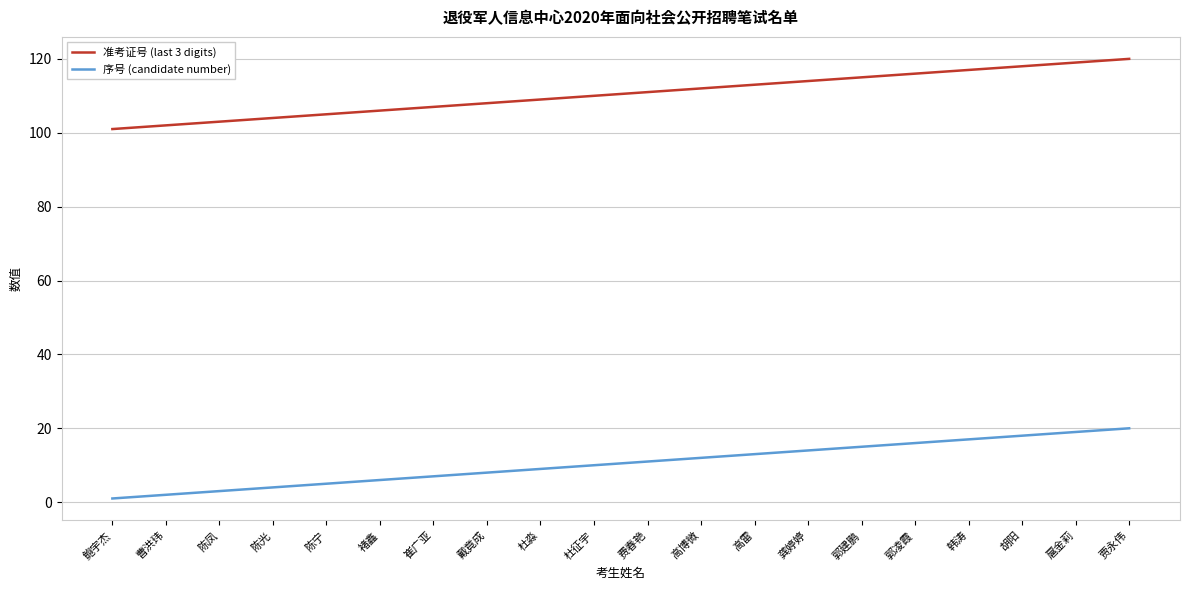

What is the difference between the second highest and minimum values in the 准考证号 (last 3 digits) series?

18